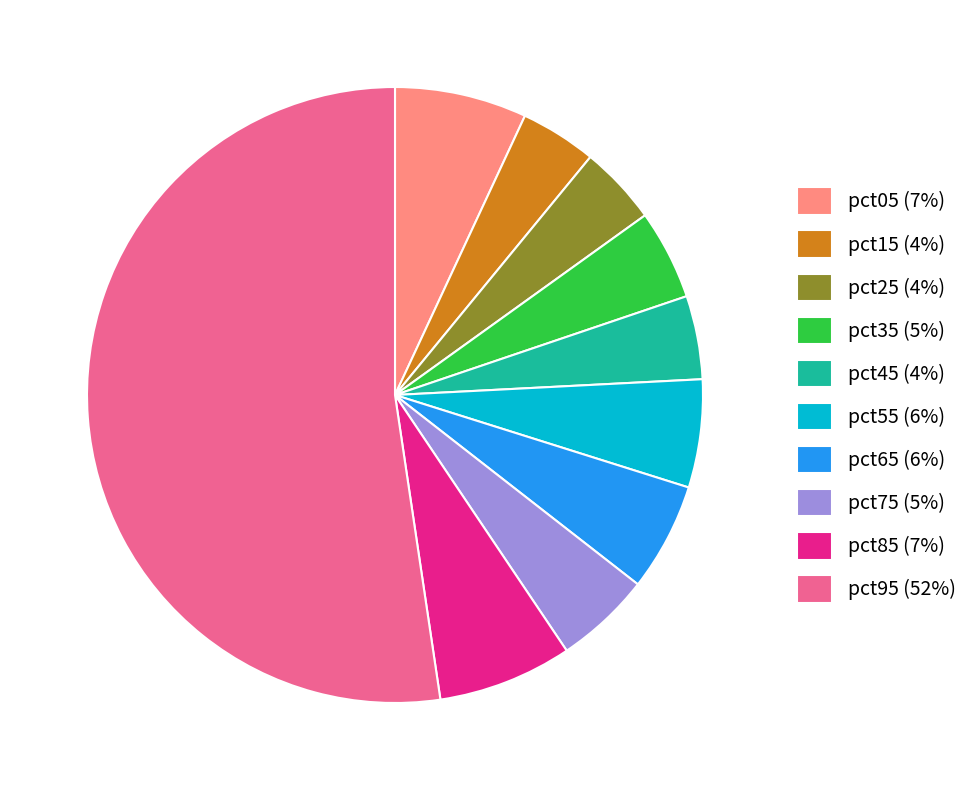

Do pct25 (4%) and pct55 (6%) together represent more than half of the pie?

No